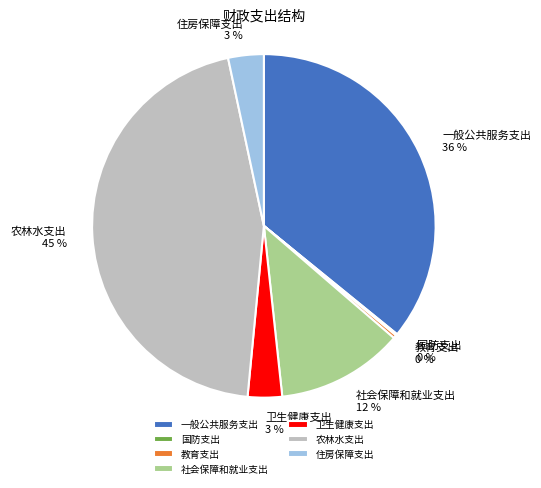

Is there a majority slice in this chart?

No